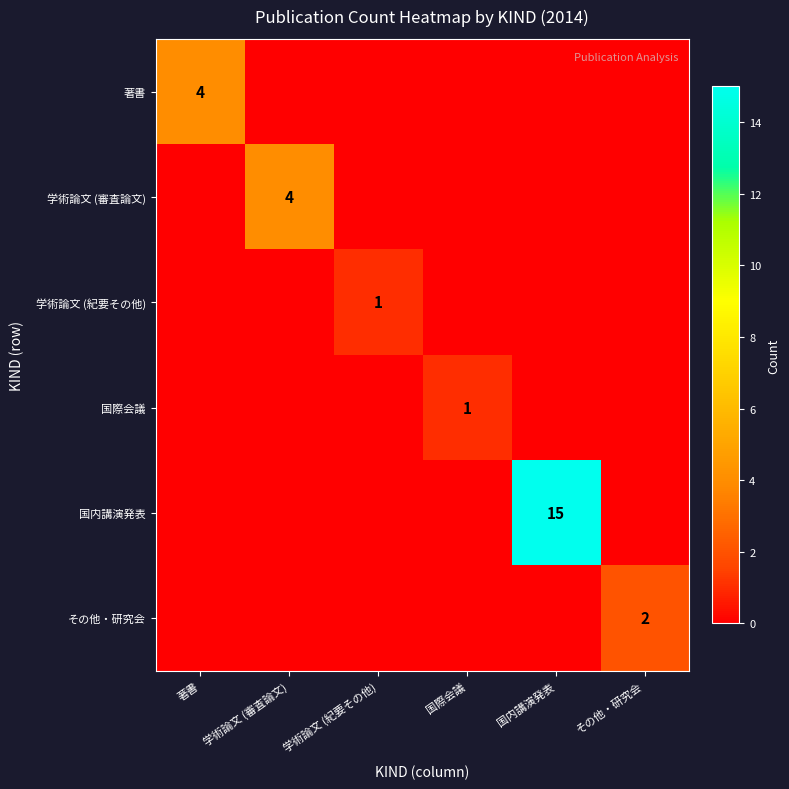

List the series in order of their peak value, highest first.

国内講演発表, 著書, 学術論文 (審査論文), その他・研究会, 学術論文 (紀要その他), 国際会議